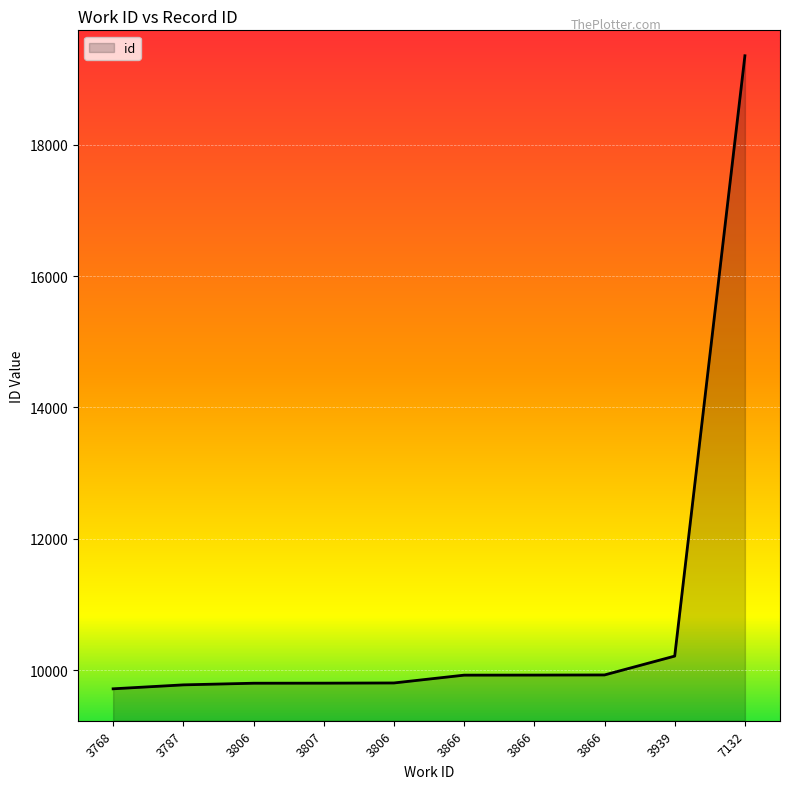

What is the approximate value at 3806, to the nearest 10?

9800